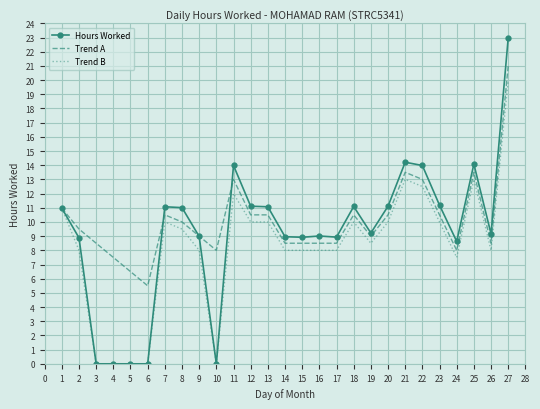

What is the total value across all series at 8?

30.5